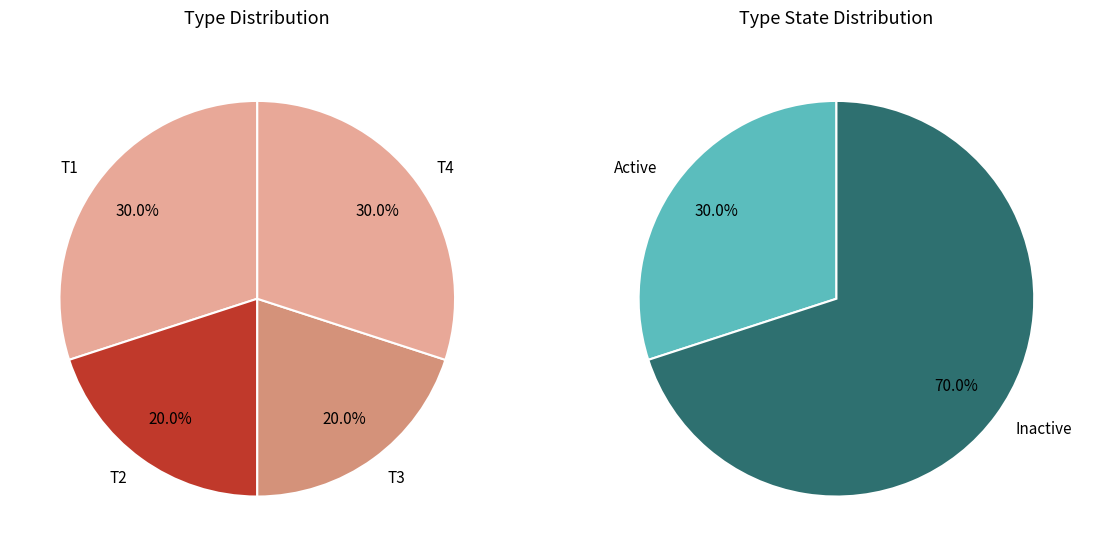

Does any single category account for the majority?

No